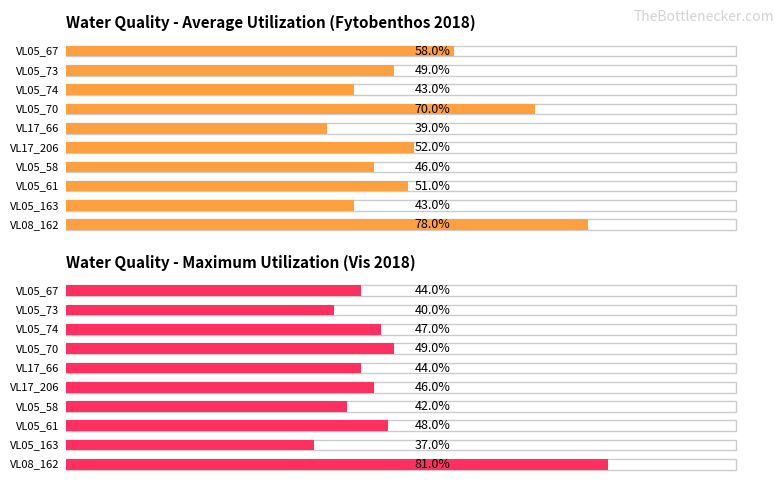

At which category is the sum across all series the highest?

VL08_162